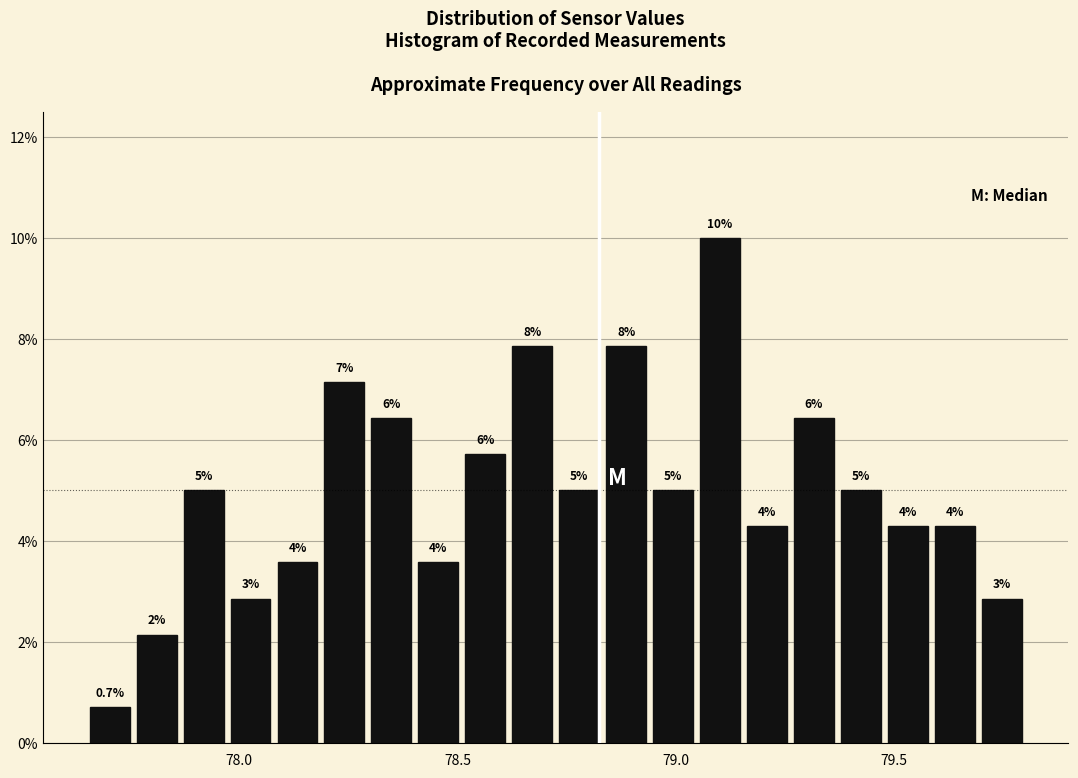

Around what value on the x-axis is the tallest bar? Give the approximate position of its centre, as read against the axis.

79.10